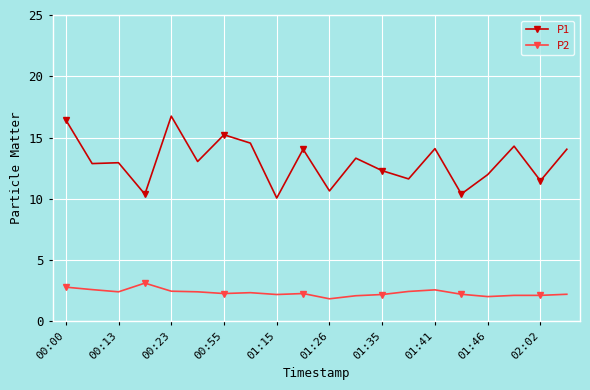

Rank the series by their average value, from lowest to highest.

P2, P1